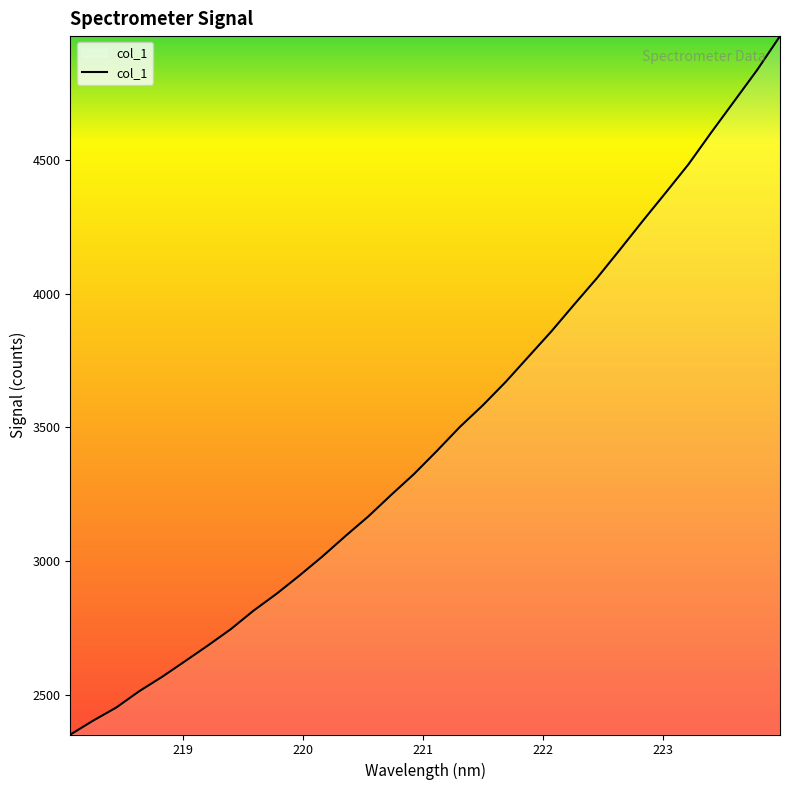

What is the maximum value shown in the chart?

4962.8